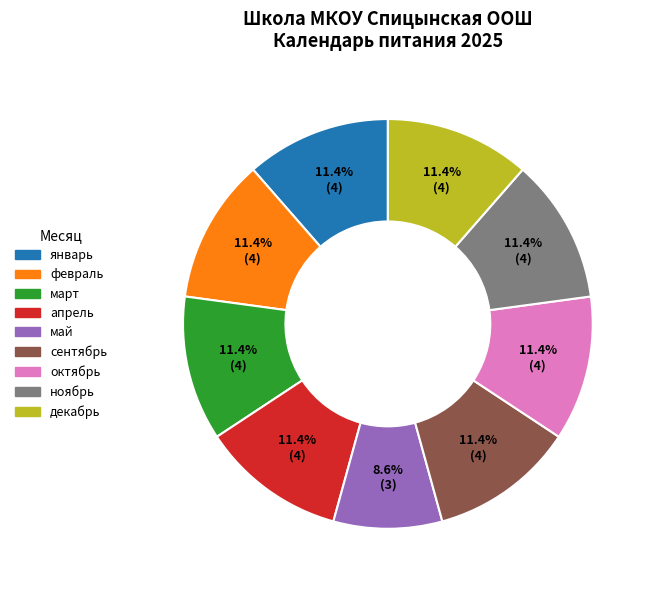

Combined, do апрель and декабрь account for over 50%?

No